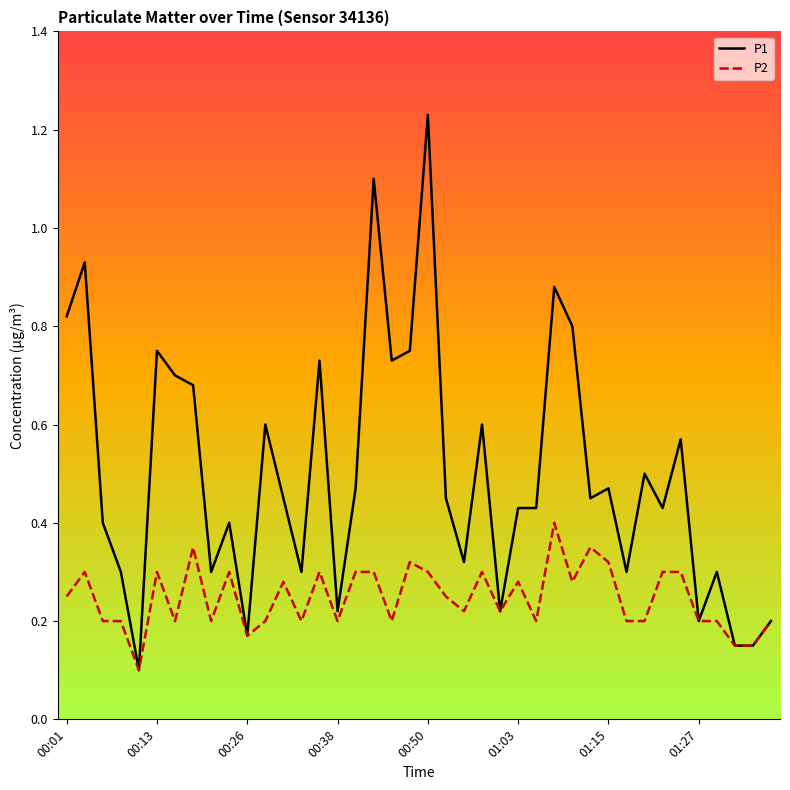

What are all the series names shown in the legend?

P1, P2